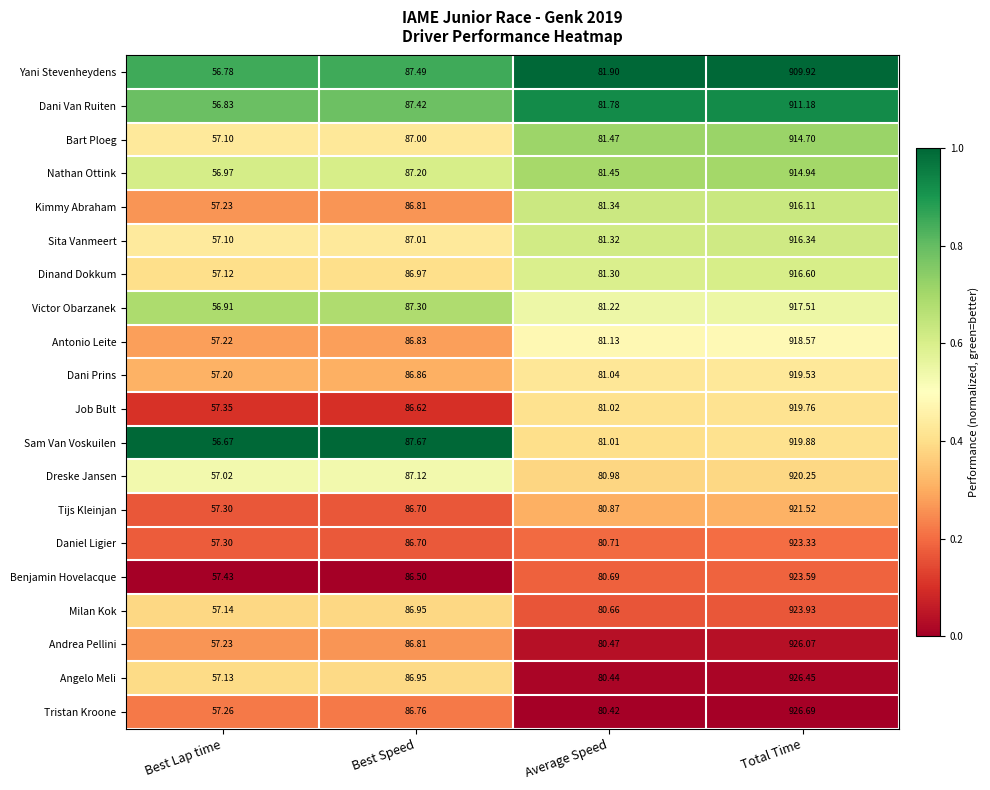

Where does the Tristan Kroone series first go above 86?

Best Speed